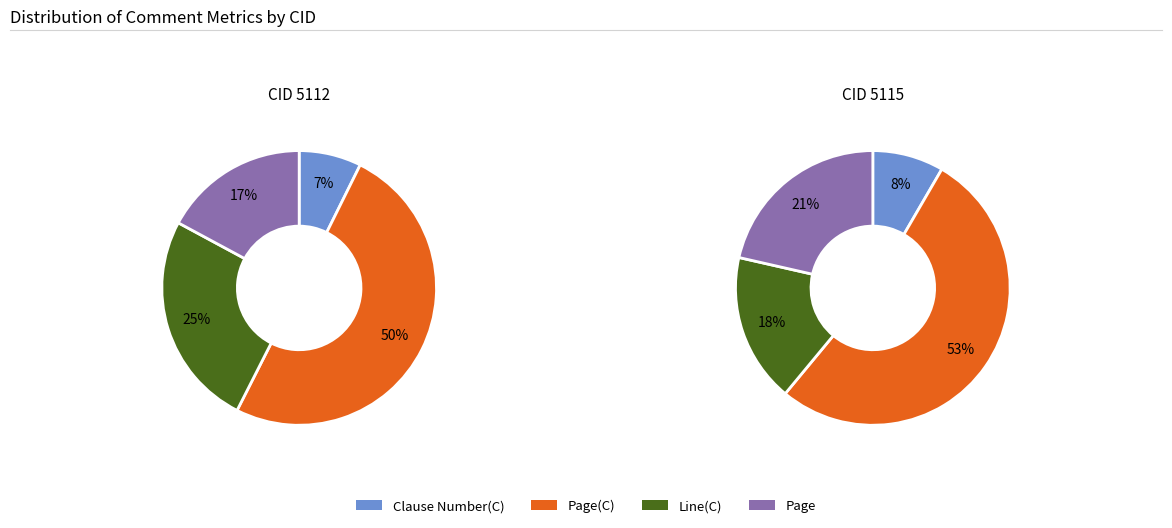

What is the smallest slice in the pie chart?

Clause Number(C)